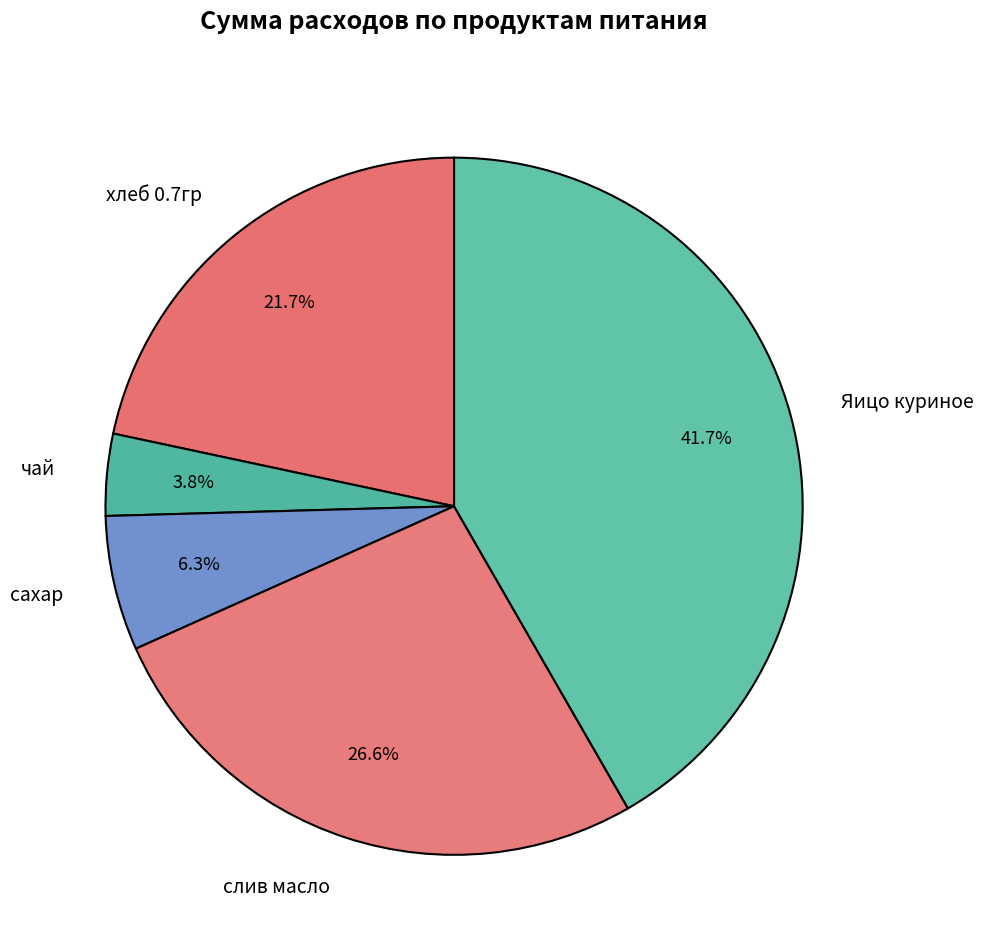

To the nearest percent, what portion does слив масло represent?

27%